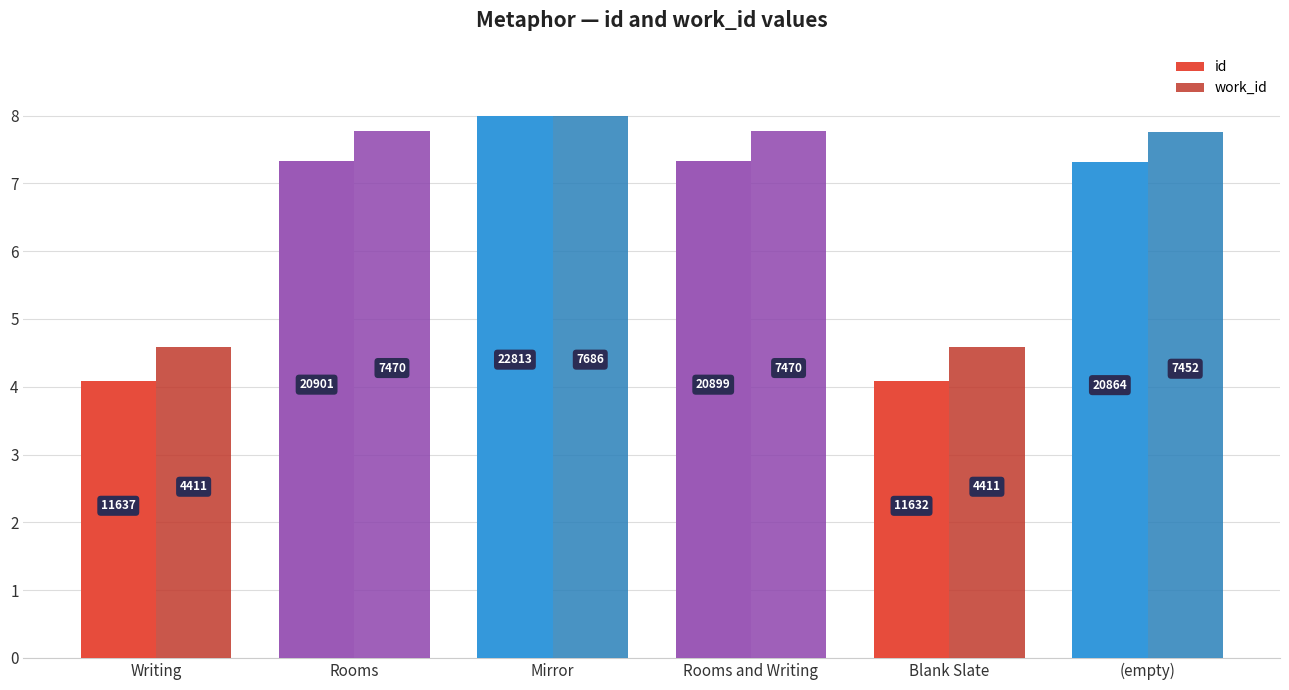

How many groups of bars are there?

6